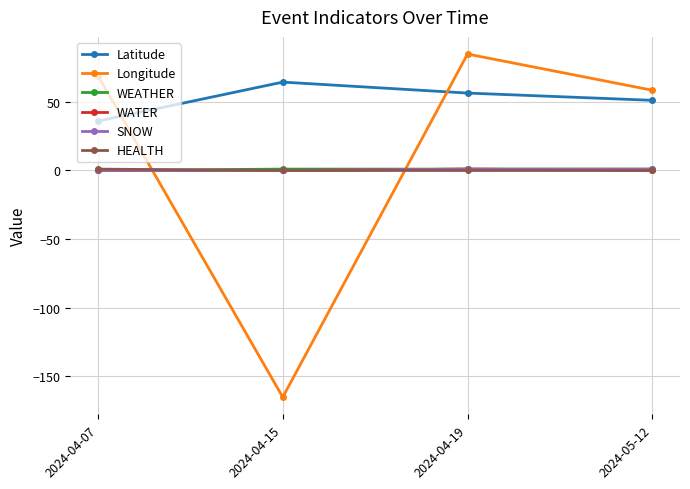

What is the average value of the Latitude series?

52.1